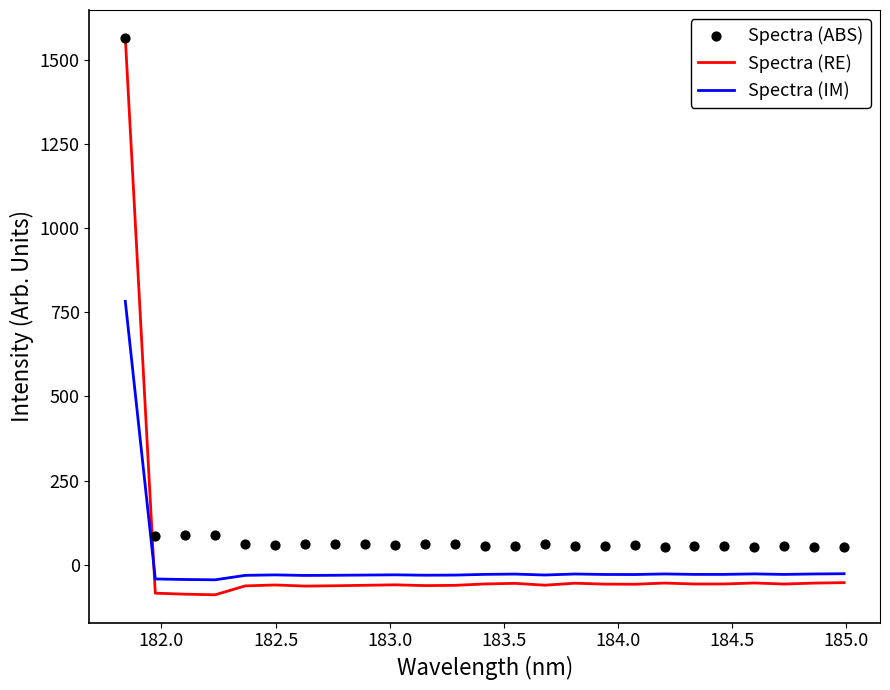

What is the maximum value for Spectra (RE)?

1564.7